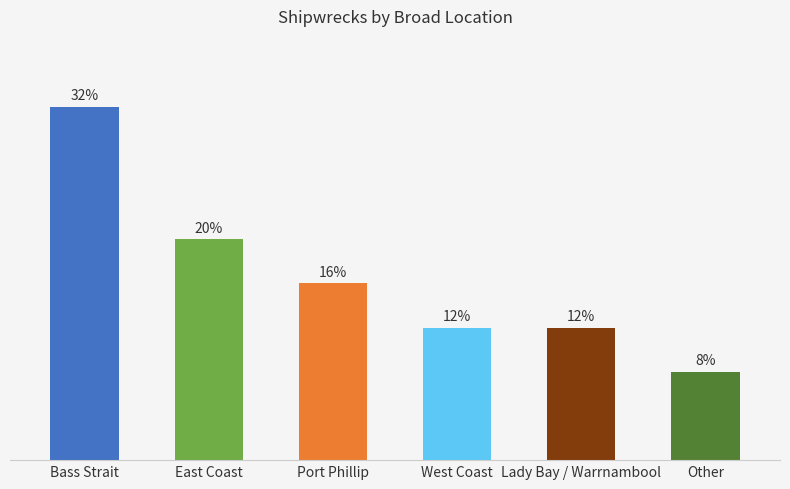

Does the chart contain any negative values?

No